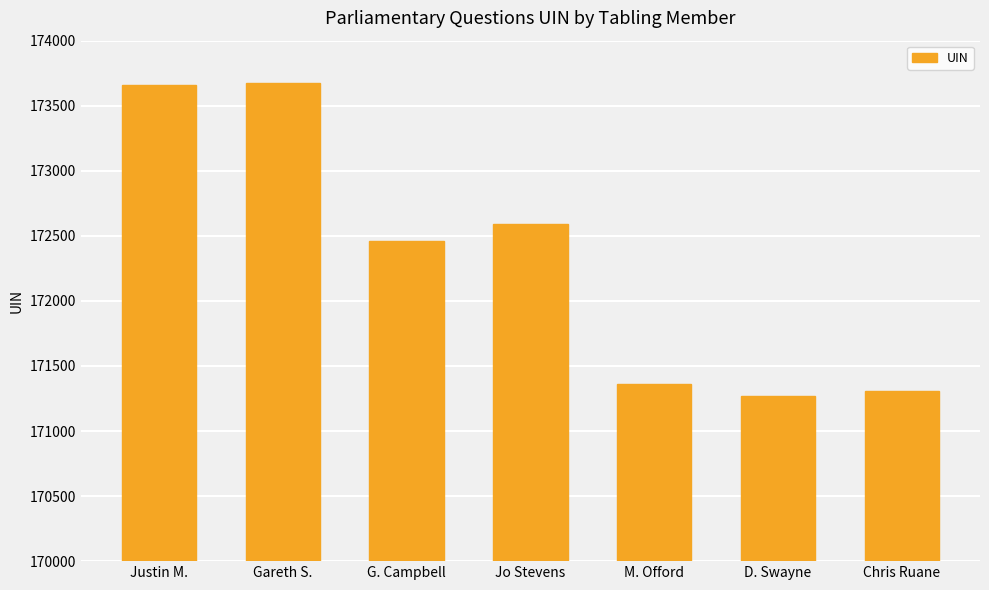

What is the average value?

172332